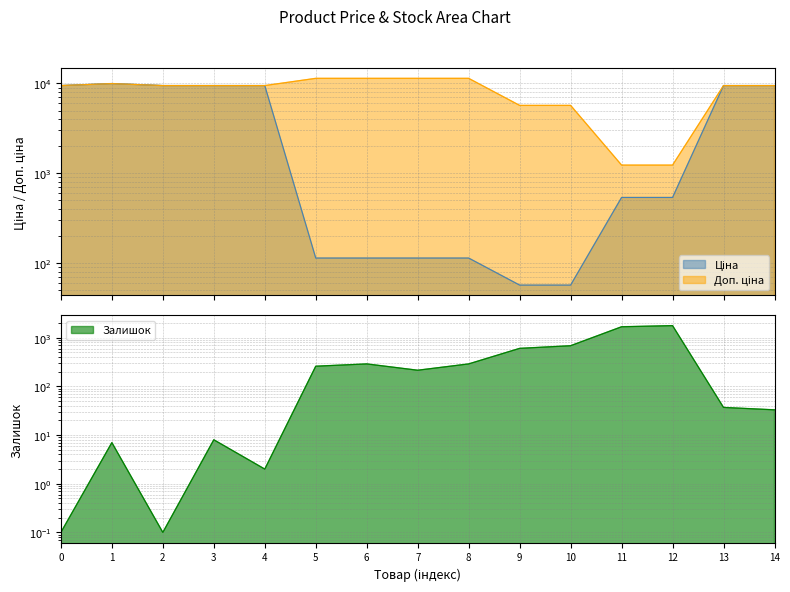

What is the value of the Ціна point at the 7th from the left?

114.1